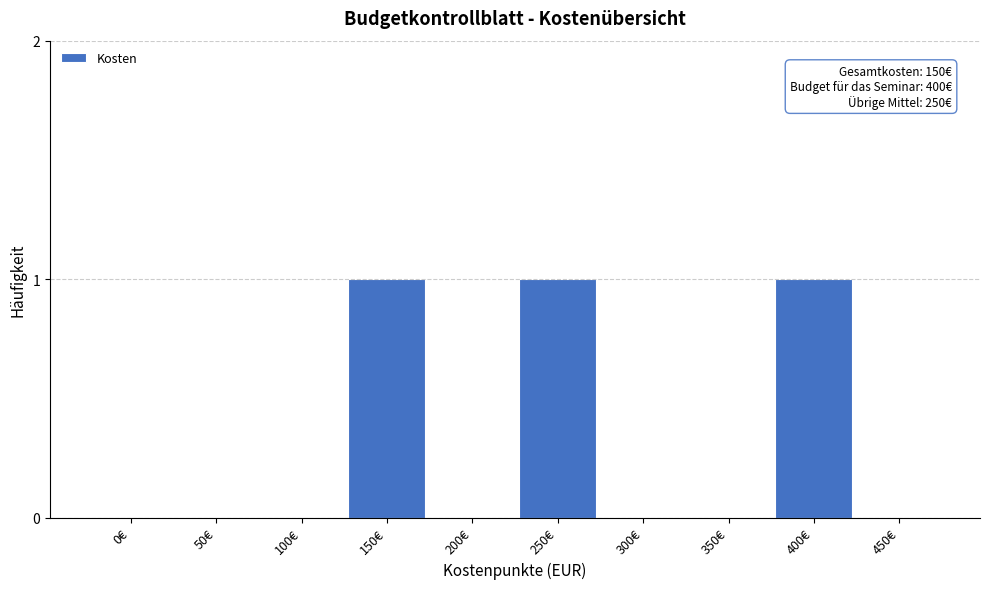

Reading right to left, extract all data points from this chart.

450€=0	400€=1	350€=0	300€=0	250€=1	200€=0	150€=1	100€=0	50€=0	0€=0